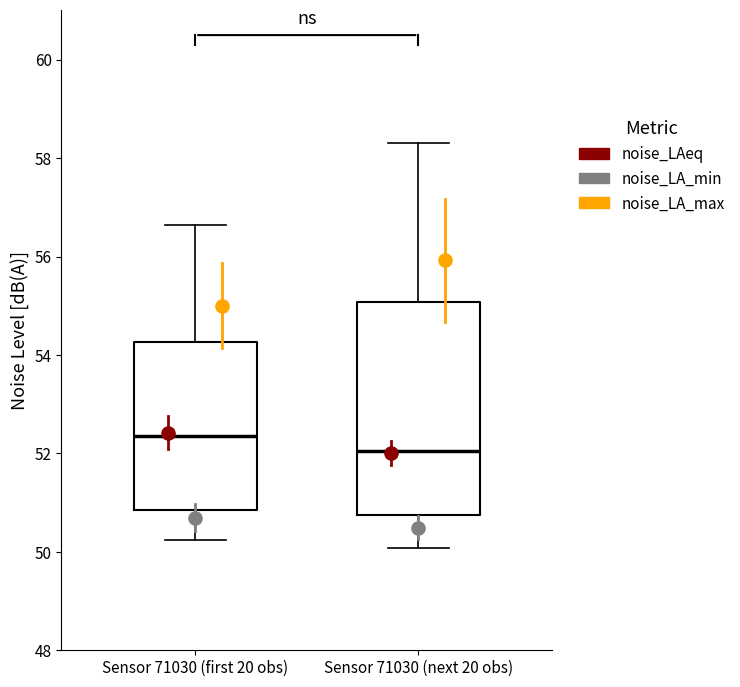

Which box's median line is the lowest?

Sensor 71030 (next 20 obs)